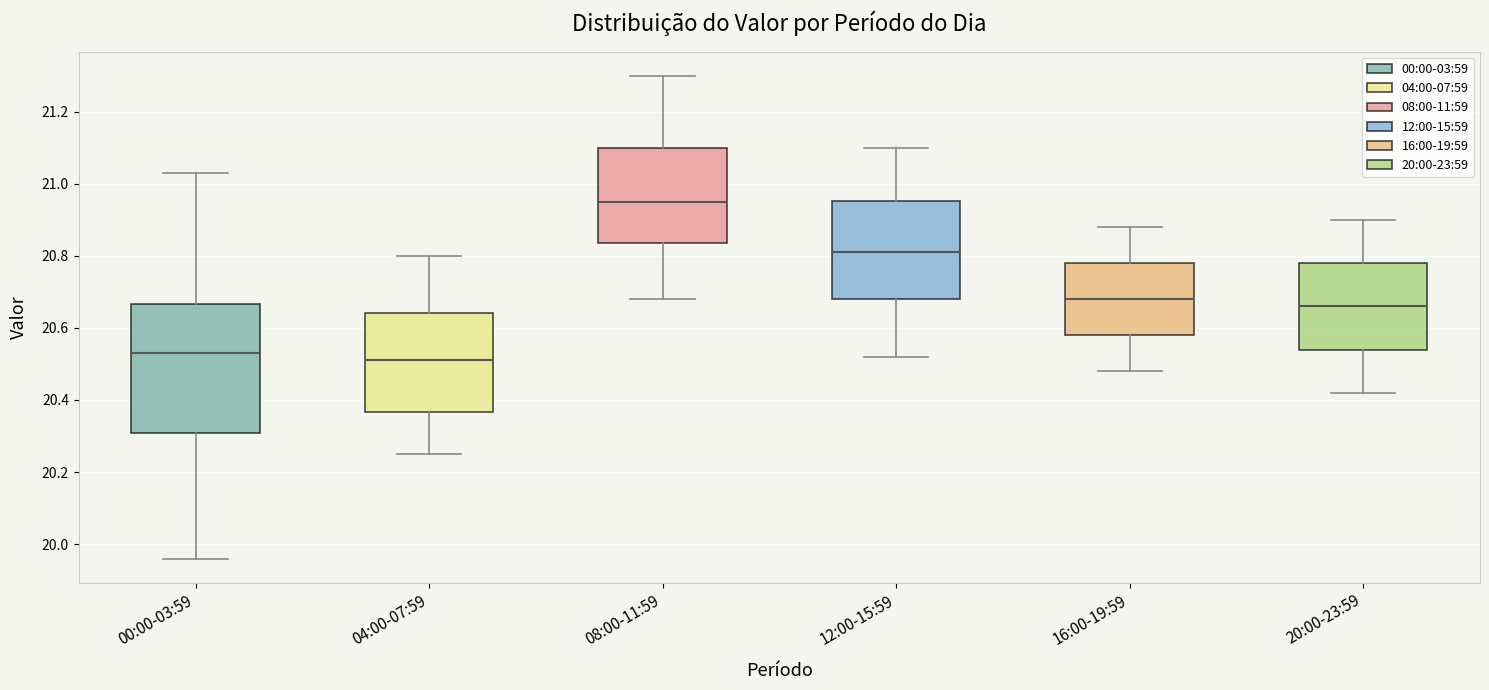

Which box is the tallest, from its lower edge to its upper edge?

00:00-03:59